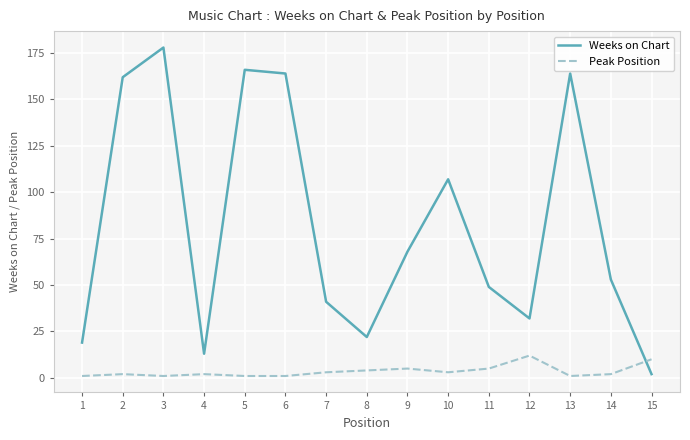

At 5, list the series in order from smallest to largest.

Peak Position, Weeks on Chart